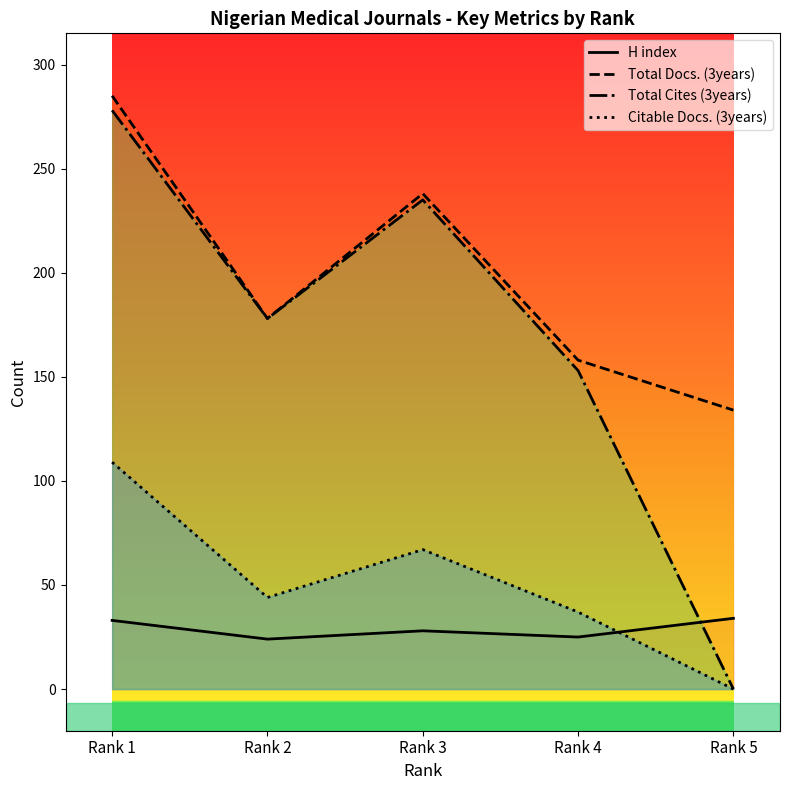

What is the value of the H index point at the 3rd from the left?

28